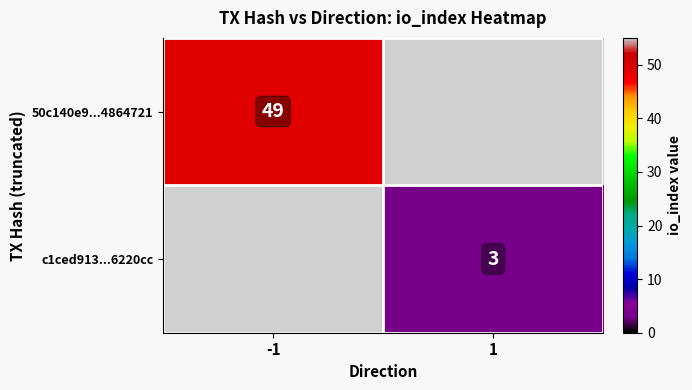

The c1ced913...6220cc series shows 3 at 1. True or false?

True